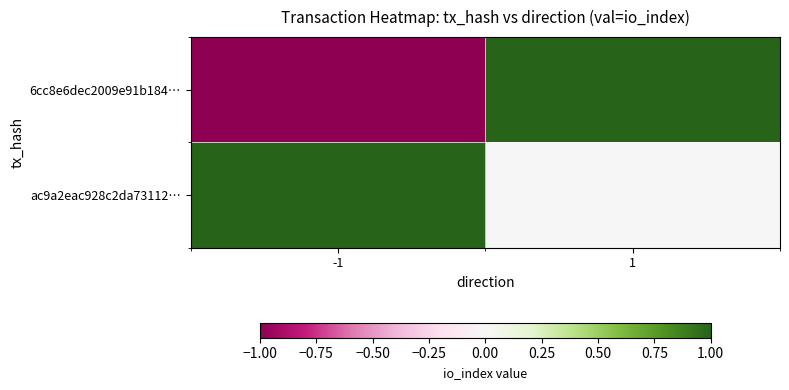

Reading left to right, extract all data points from this chart.

6cc8e6dec2009e91b184…: -1=-1	1=1
ac9a2eac928c2da73112…: -1=1	1=0